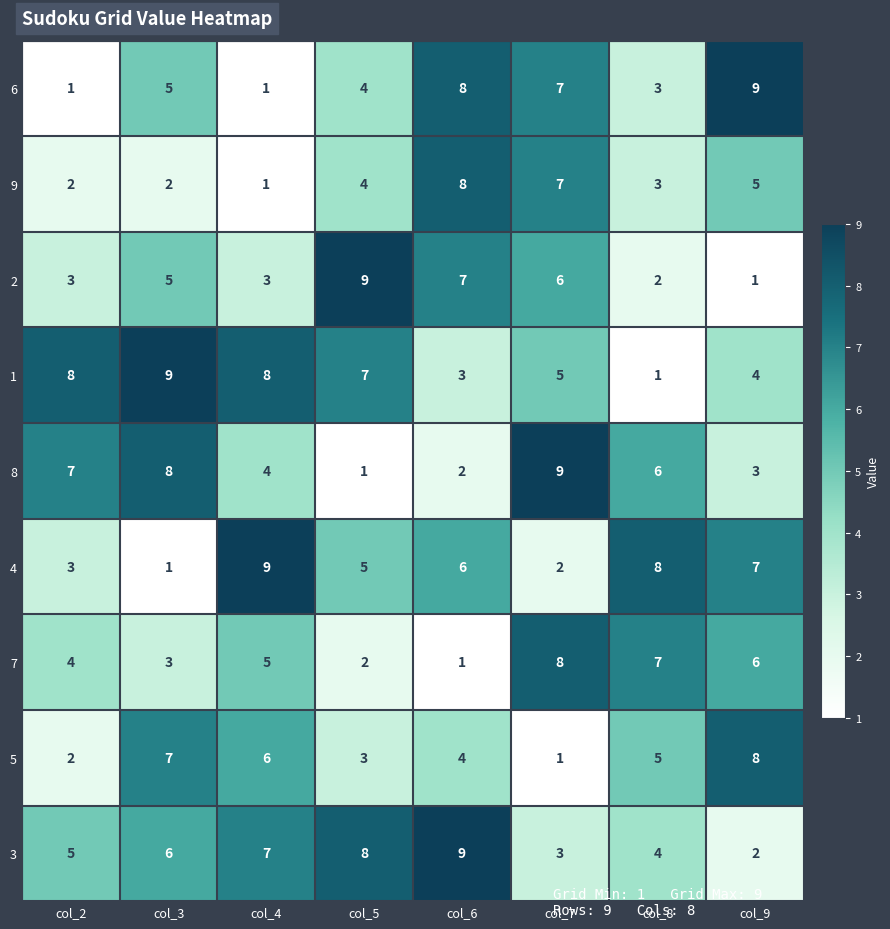

Count the 2 values in the range 3 to 7.

5